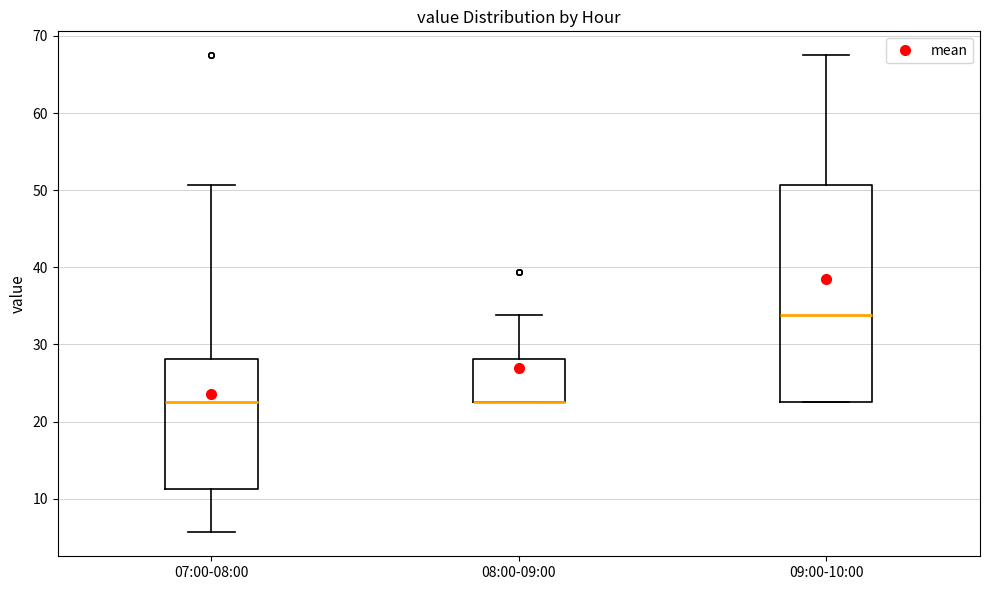

Which box is the tallest, from its lower edge to its upper edge?

09:00-10:00